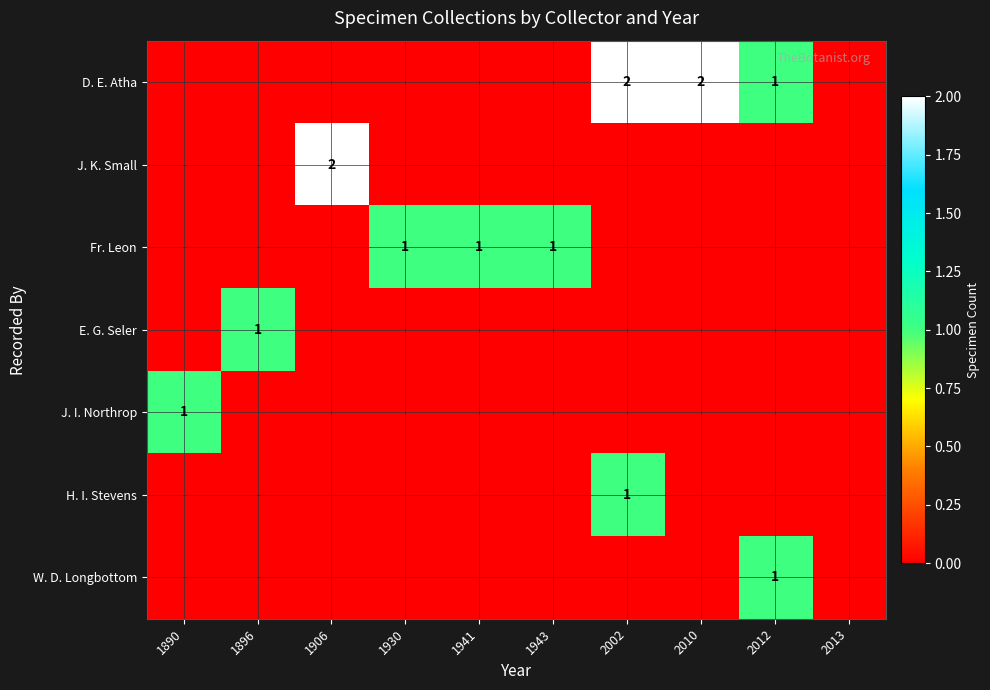

Is it true that H. I. Stevens equals 1 at 2002?

True